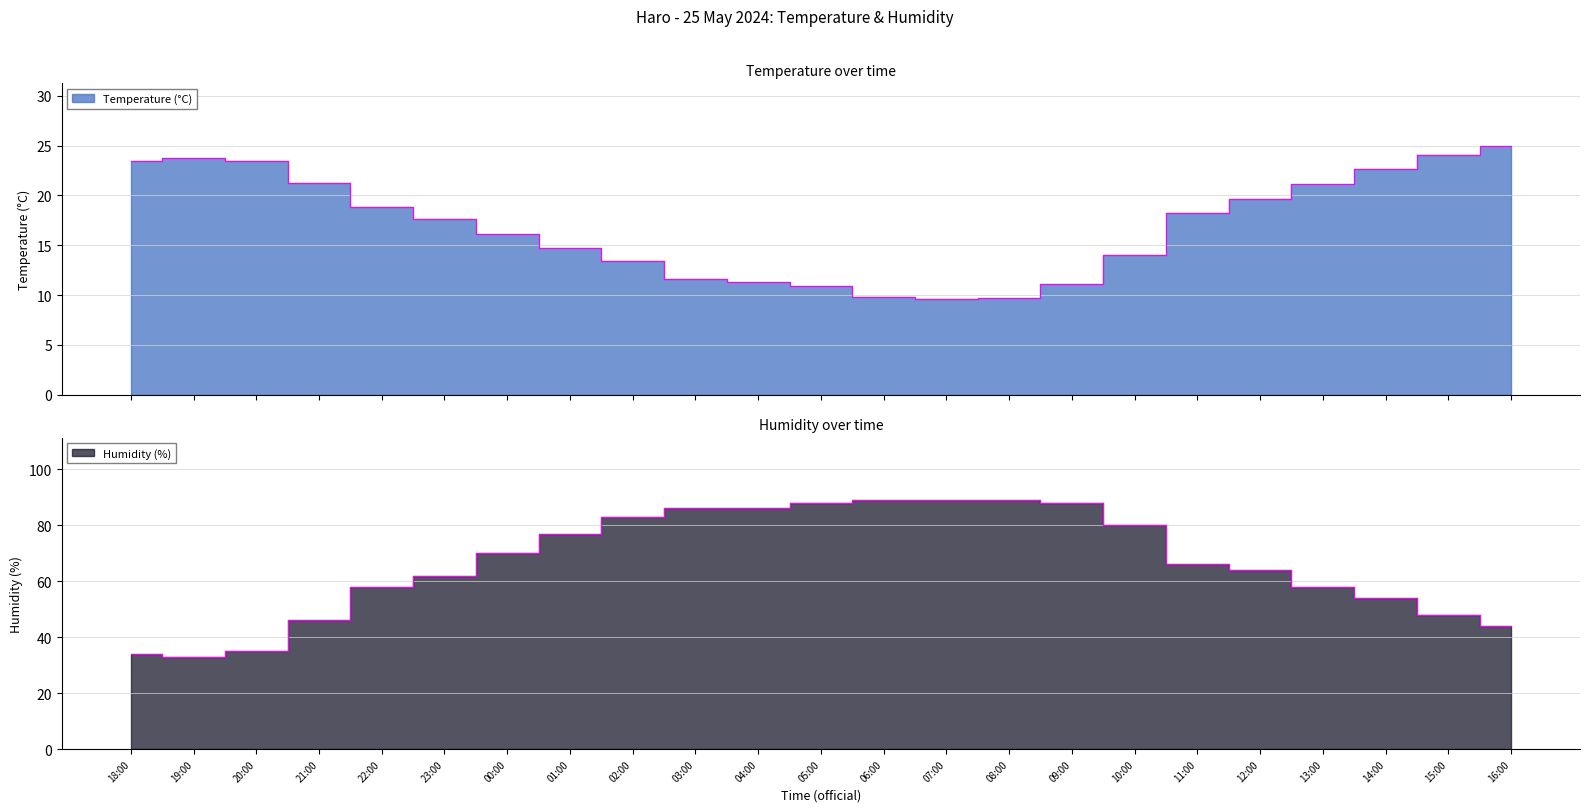

Which has a higher value, 15:00 or 01:00?

15:00